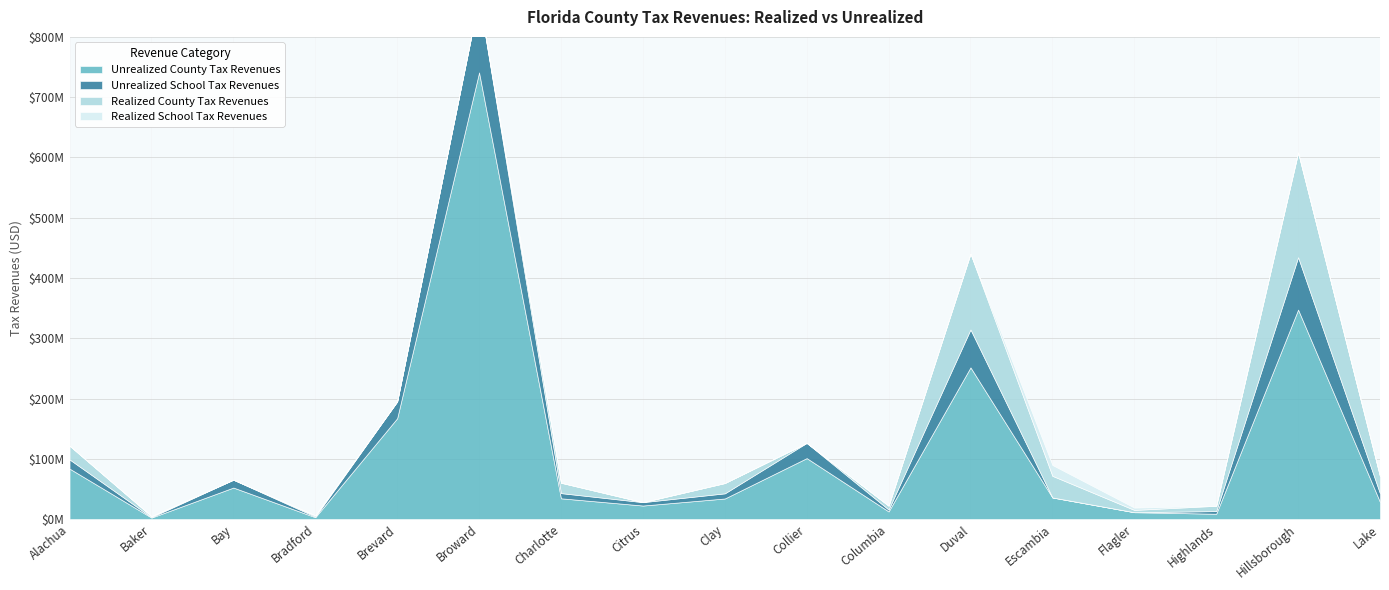

What is the average value of the Unrealized County Tax Revenues series?

114020608.0